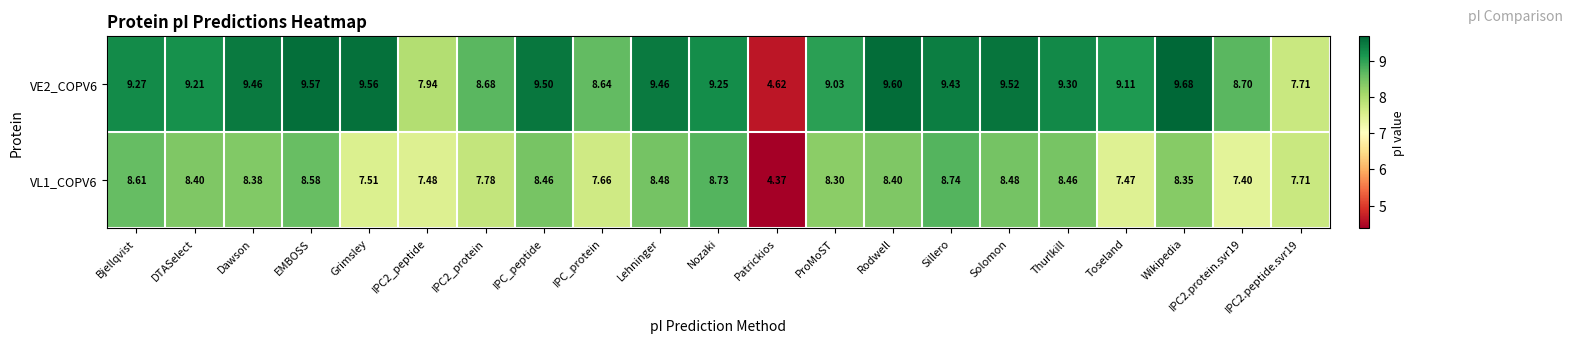

At which category is the sum across all series the highest?

Sillero